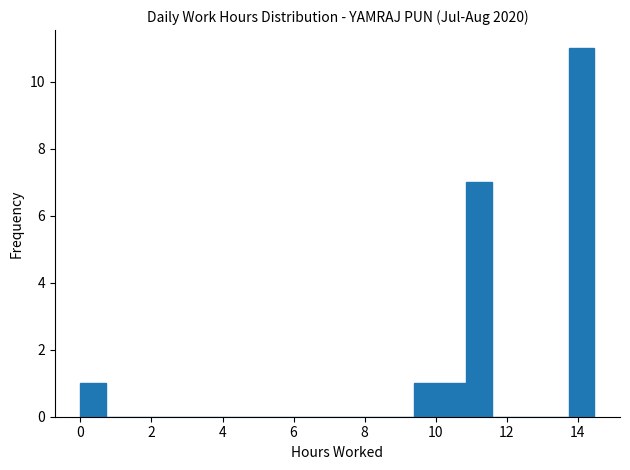

Read against the x-axis, roughly where is the centre of the tallest bar?

14.2